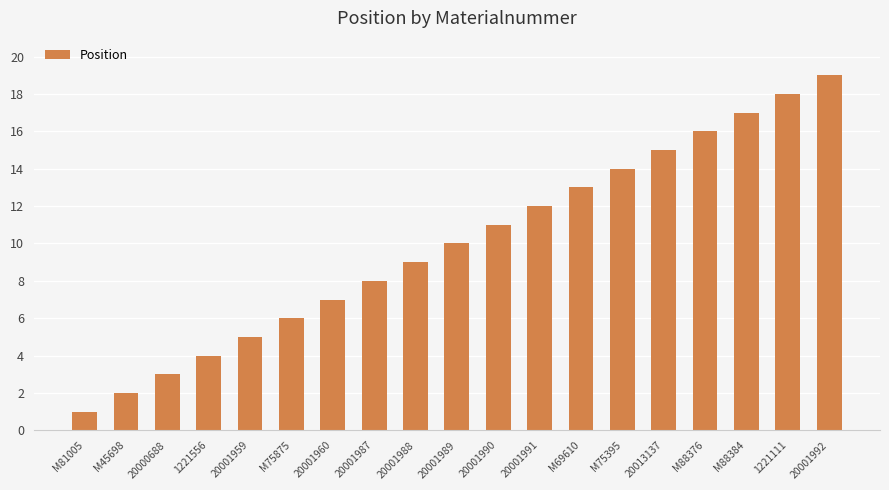

What is the smallest value displayed?

1